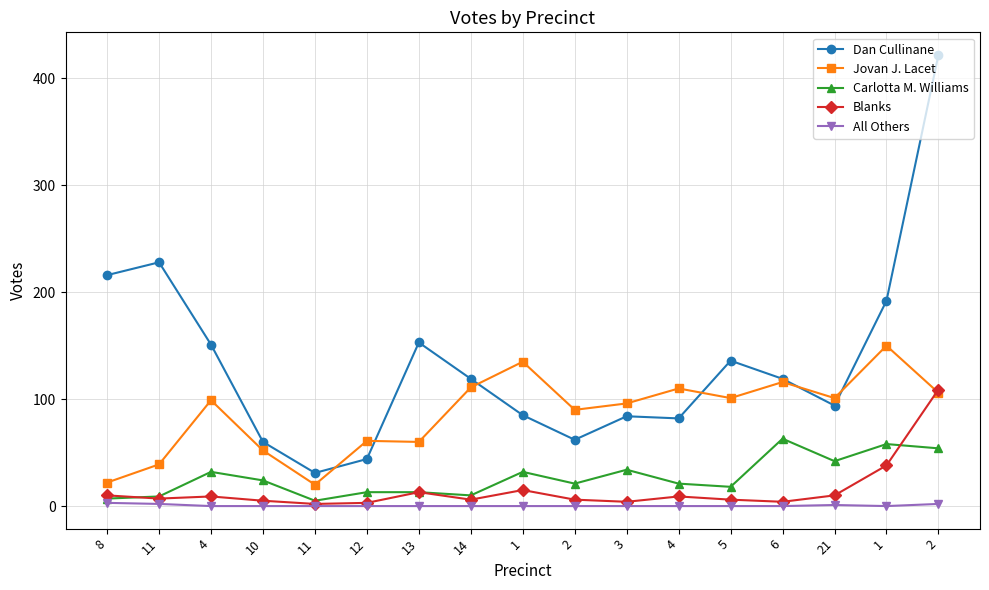

What value does the Dan Cullinane series have at 1, to the nearest 10?

80